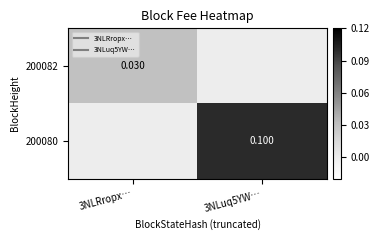

The value of 200080 at 3NLuq5YW… is 0.2. True or false?

False